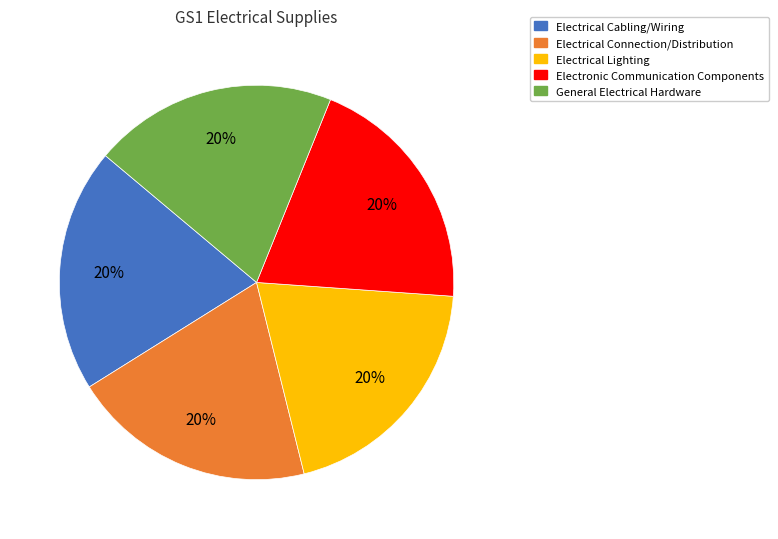

Is there a majority slice in this chart?

No